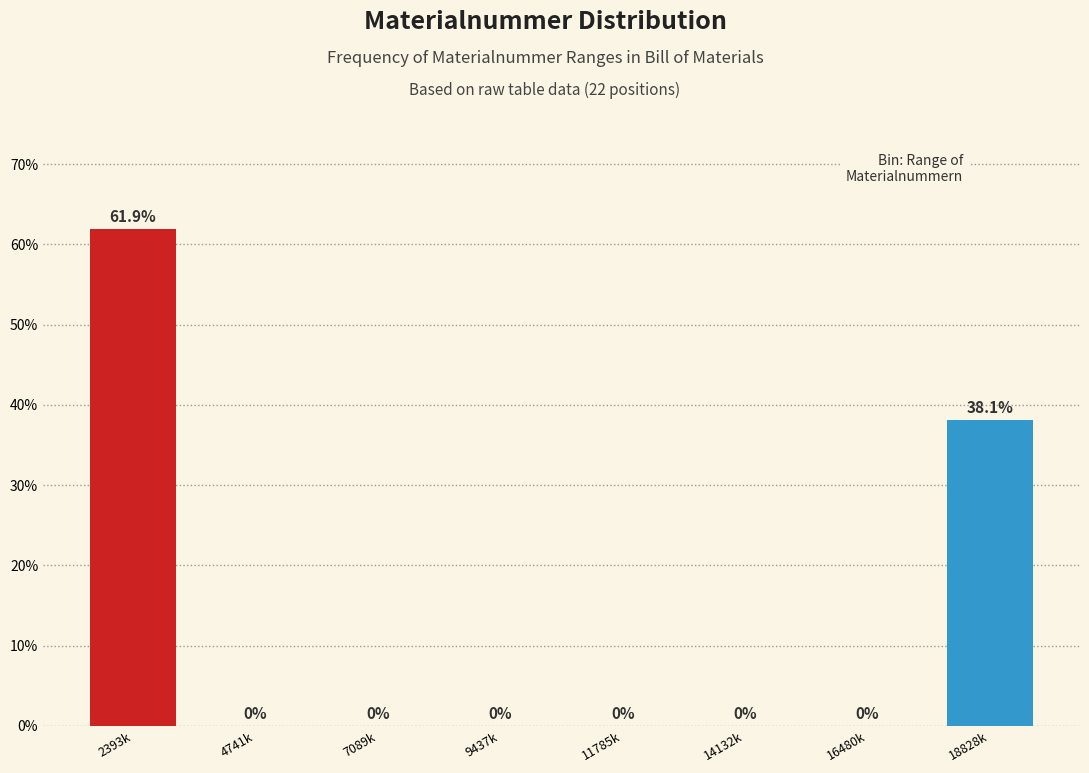

Reading left to right, transcribe all the data shown in this chart.

2393k=61.9	4741k=0.0	7089k=0.0	9437k=0.0	11785k=0.0	14132k=0.0	16480k=0.0	18828k=38.1